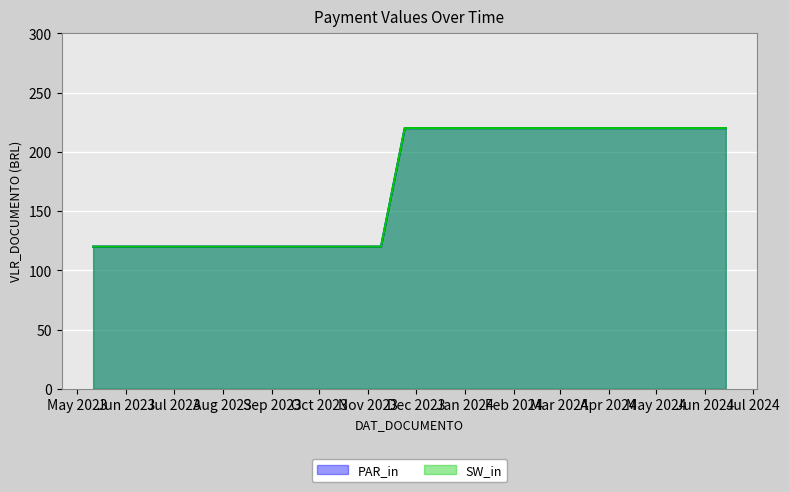

What value does the PAR_in series have at 2023-10-27, to the nearest 10?

120